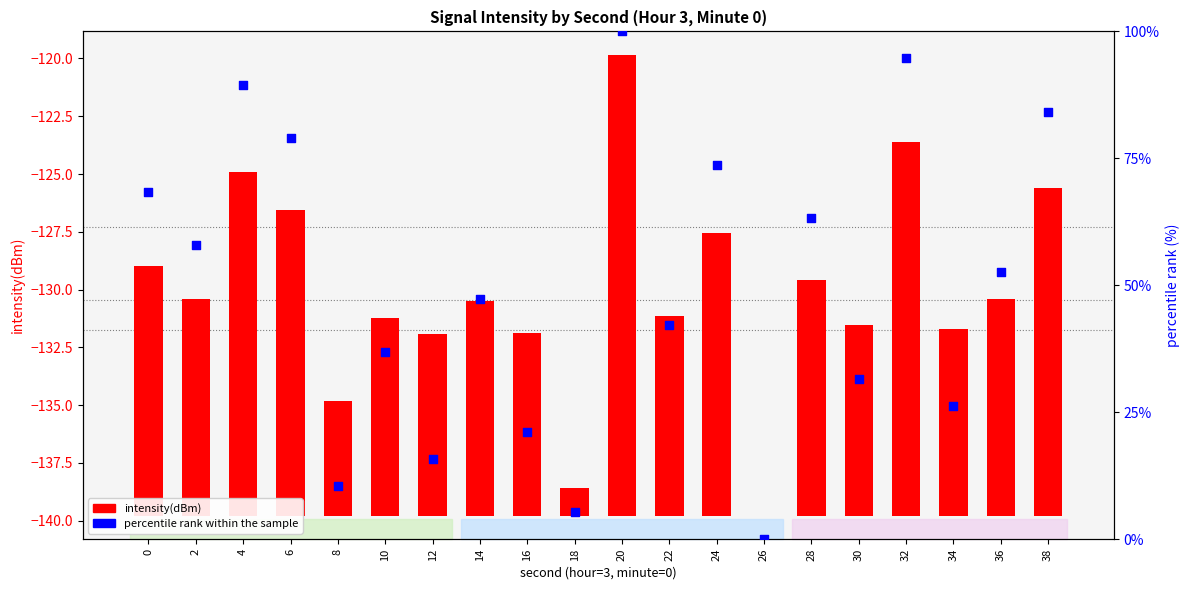

At how many categories does at least one series exceed 75?

5